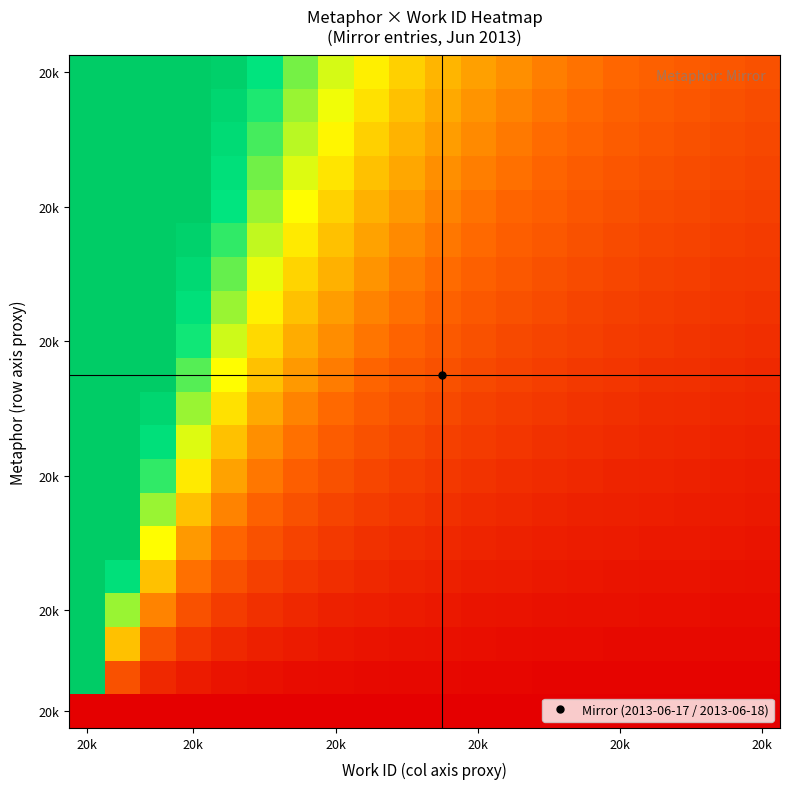

What is the greatest value displayed?

20945.0